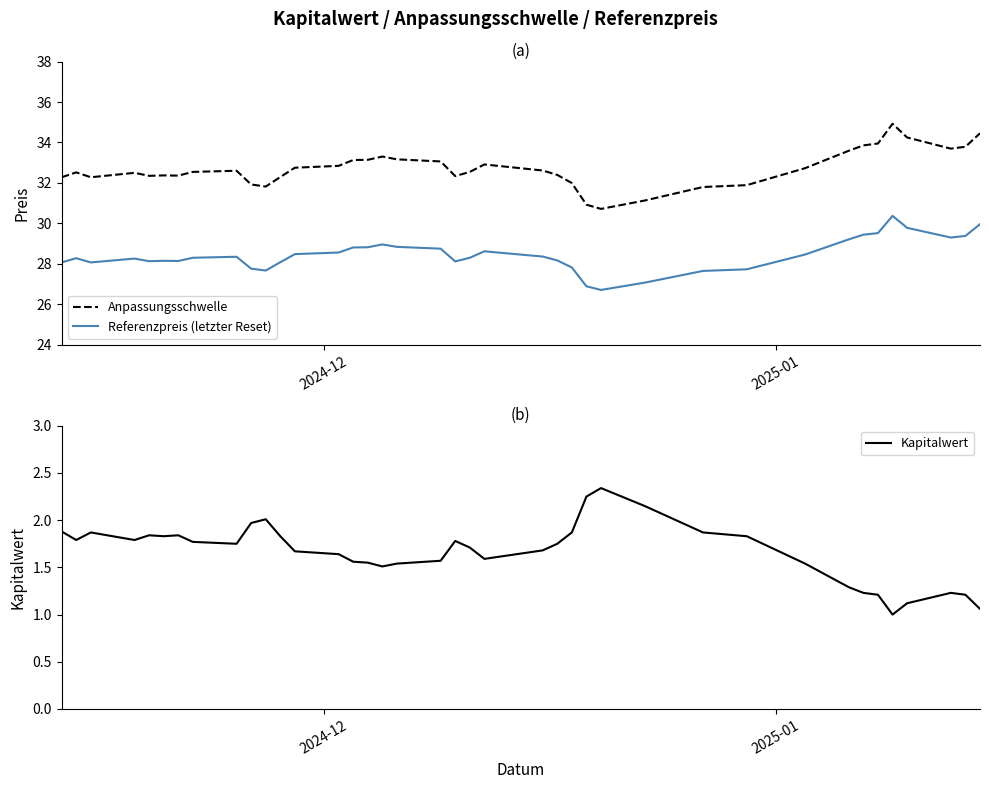

True or false: Kapitalwert and Anpassungsschwelle intersect in this chart.

False